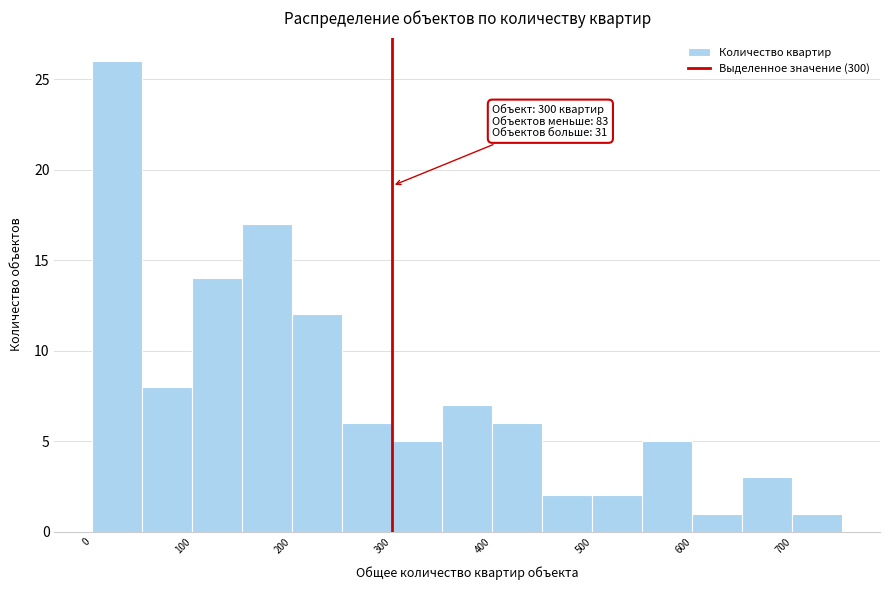

Which range on the x-axis has the tallest bar?

0 to 50